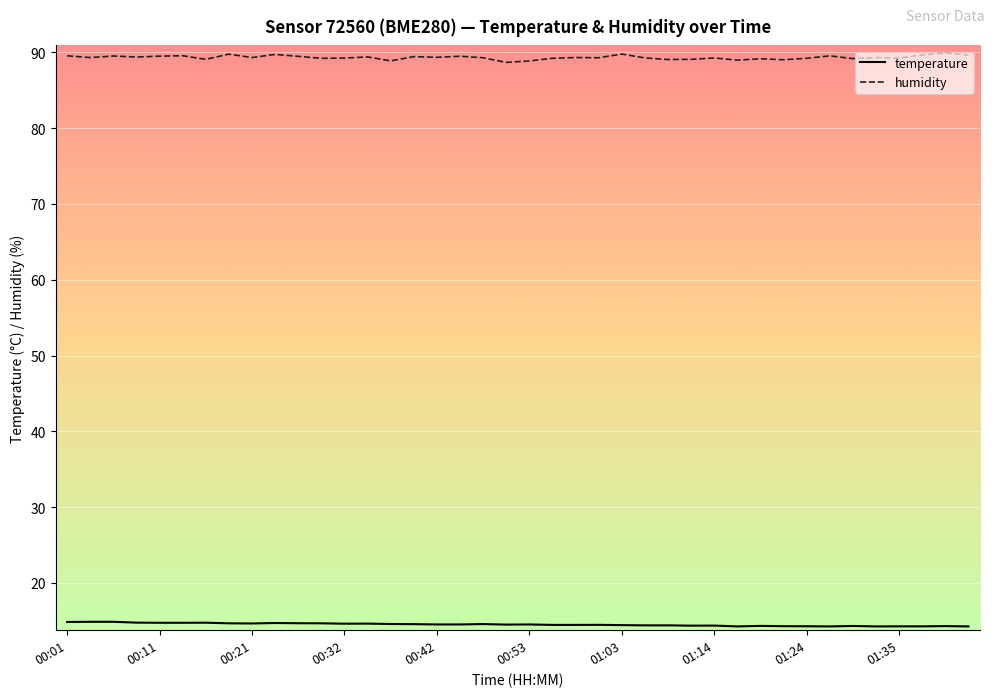

Rank the series by their average value, from highest to lowest.

humidity, temperature